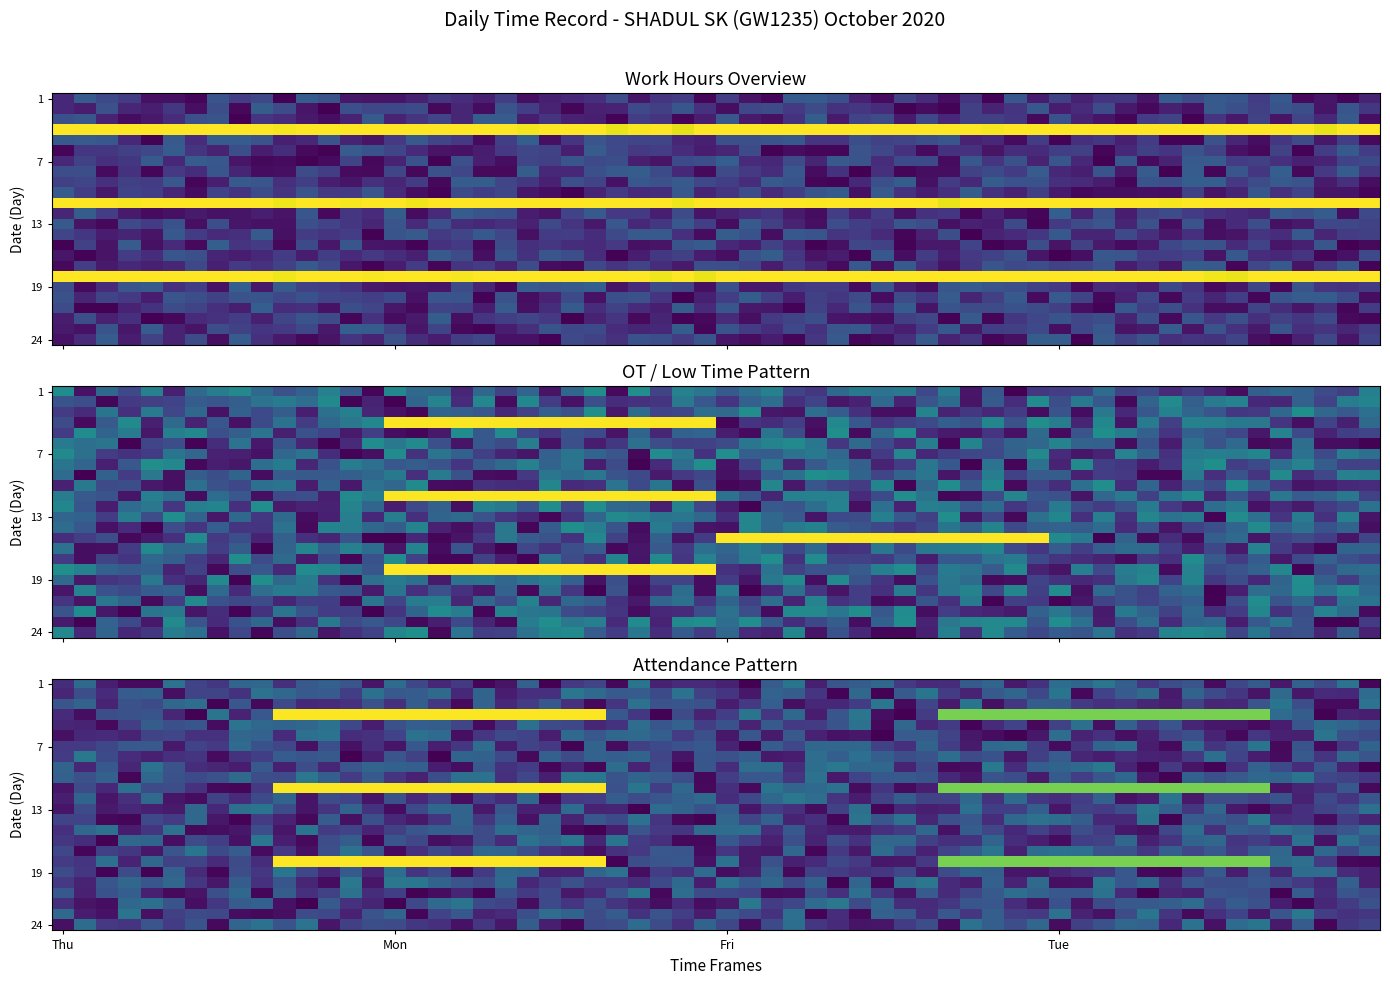

At how many categories does at least one series exceed 7?

2